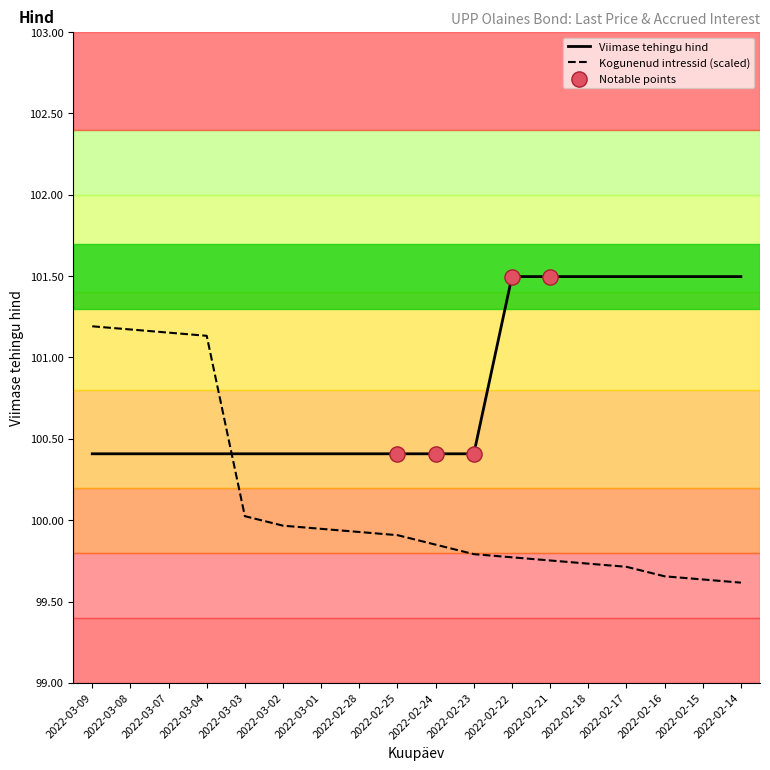

What is the difference between the highest and lowest values at 2022-03-04?

0.7